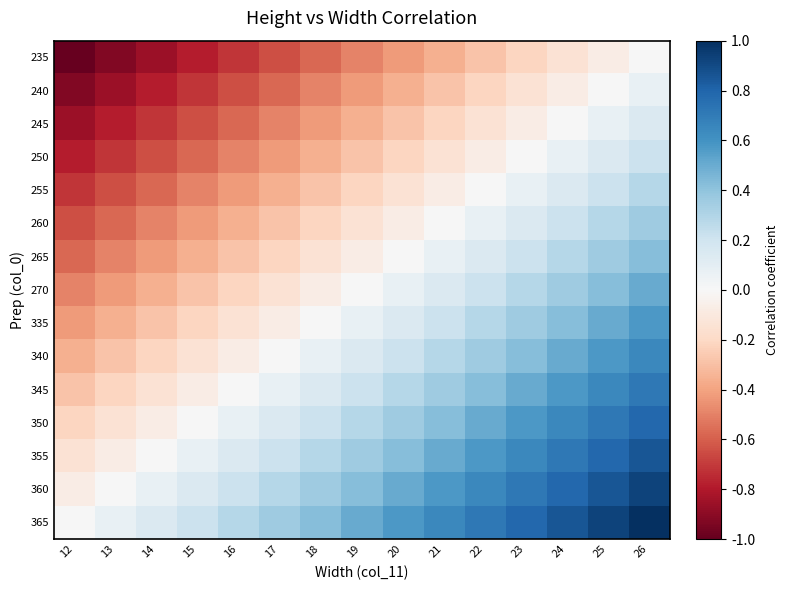

Reading left to right, extract all data points from this chart.

235: 12=-1.0	13=-0.9	14=-0.9	15=-0.8	16=-0.7	17=-0.6	18=-0.6	19=-0.5	20=-0.4	21=-0.4	22=-0.3	23=-0.2	24=-0.1	25=-0.1	26=0.0
240: 12=-0.9	13=-0.9	14=-0.8	15=-0.7	16=-0.6	17=-0.6	18=-0.5	19=-0.4	20=-0.4	21=-0.3	22=-0.2	23=-0.1	24=-0.1	25=0.0	26=0.1
245: 12=-0.9	13=-0.8	14=-0.7	15=-0.6	16=-0.6	17=-0.5	18=-0.4	19=-0.4	20=-0.3	21=-0.2	22=-0.1	23=-0.1	24=0.0	25=0.1	26=0.1
250: 12=-0.8	13=-0.7	14=-0.6	15=-0.6	16=-0.5	17=-0.4	18=-0.4	19=-0.3	20=-0.2	21=-0.1	22=-0.1	23=0.0	24=0.1	25=0.1	26=0.2
255: 12=-0.7	13=-0.6	14=-0.6	15=-0.5	16=-0.4	17=-0.4	18=-0.3	19=-0.2	20=-0.1	21=-0.1	22=0.0	23=0.1	24=0.1	25=0.2	26=0.3
260: 12=-0.6	13=-0.6	14=-0.5	15=-0.4	16=-0.4	17=-0.3	18=-0.2	19=-0.1	20=-0.1	21=0.0	22=0.1	23=0.1	24=0.2	25=0.3	26=0.4
265: 12=-0.6	13=-0.5	14=-0.4	15=-0.4	16=-0.3	17=-0.2	18=-0.1	19=-0.1	20=0.0	21=0.1	22=0.1	23=0.2	24=0.3	25=0.4	26=0.4
270: 12=-0.5	13=-0.4	14=-0.4	15=-0.3	16=-0.2	17=-0.1	18=-0.1	19=0.0	20=0.1	21=0.1	22=0.2	23=0.3	24=0.4	25=0.4	26=0.5
335: 12=-0.4	13=-0.4	14=-0.3	15=-0.2	16=-0.1	17=-0.1	18=0.0	19=0.1	20=0.1	21=0.2	22=0.3	23=0.4	24=0.4	25=0.5	26=0.6
340: 12=-0.4	13=-0.3	14=-0.2	15=-0.1	16=-0.1	17=0.0	18=0.1	19=0.1	20=0.2	21=0.3	22=0.4	23=0.4	24=0.5	25=0.6	26=0.6
345: 12=-0.3	13=-0.2	14=-0.1	15=-0.1	16=0.0	17=0.1	18=0.1	19=0.2	20=0.3	21=0.4	22=0.4	23=0.5	24=0.6	25=0.6	26=0.7
350: 12=-0.2	13=-0.1	14=-0.1	15=0.0	16=0.1	17=0.1	18=0.2	19=0.3	20=0.4	21=0.4	22=0.5	23=0.6	24=0.6	25=0.7	26=0.8
355: 12=-0.1	13=-0.1	14=0.0	15=0.1	16=0.1	17=0.2	18=0.3	19=0.4	20=0.4	21=0.5	22=0.6	23=0.6	24=0.7	25=0.8	26=0.9
360: 12=-0.1	13=0.0	14=0.1	15=0.1	16=0.2	17=0.3	18=0.4	19=0.4	20=0.5	21=0.6	22=0.6	23=0.7	24=0.8	25=0.9	26=0.9
365: 12=0.0	13=0.1	14=0.1	15=0.2	16=0.3	17=0.4	18=0.4	19=0.5	20=0.6	21=0.6	22=0.7	23=0.8	24=0.9	25=0.9	26=1.0